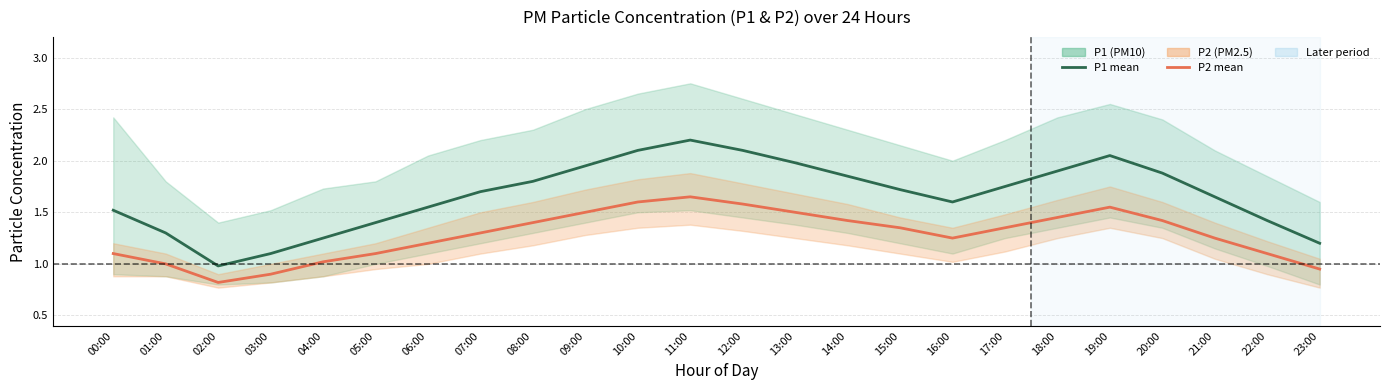

What is the label of the 14th point from the right?

10:00